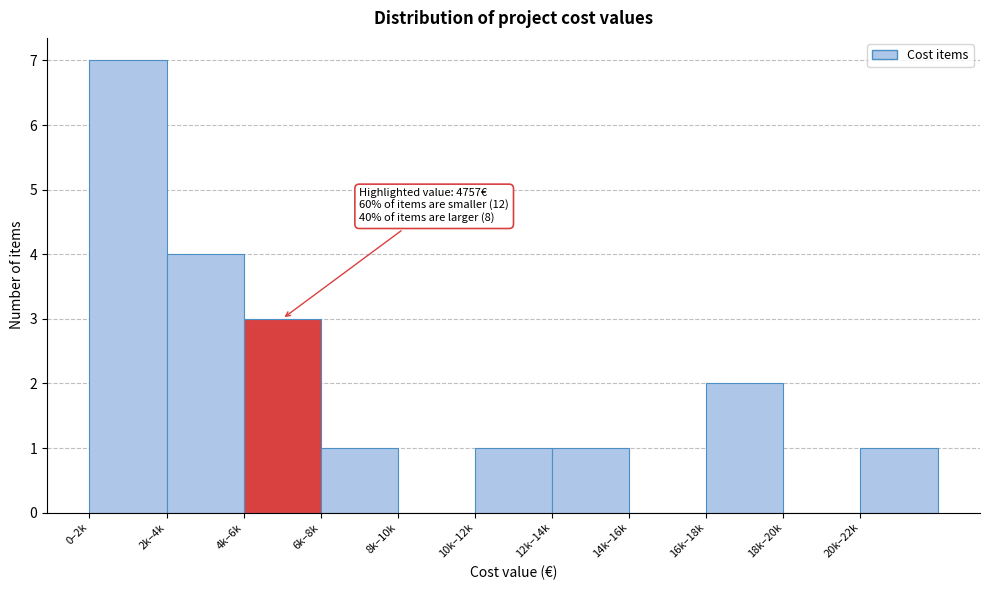

Reading right to left, extract all data points from this chart.

20k–22k=1	18k–20k=0	16k–18k=2	14k–16k=0	12k–14k=1	10k–12k=1	8k–10k=0	6k–8k=1	4k–6k=3	2k–4k=4	0–2k=7